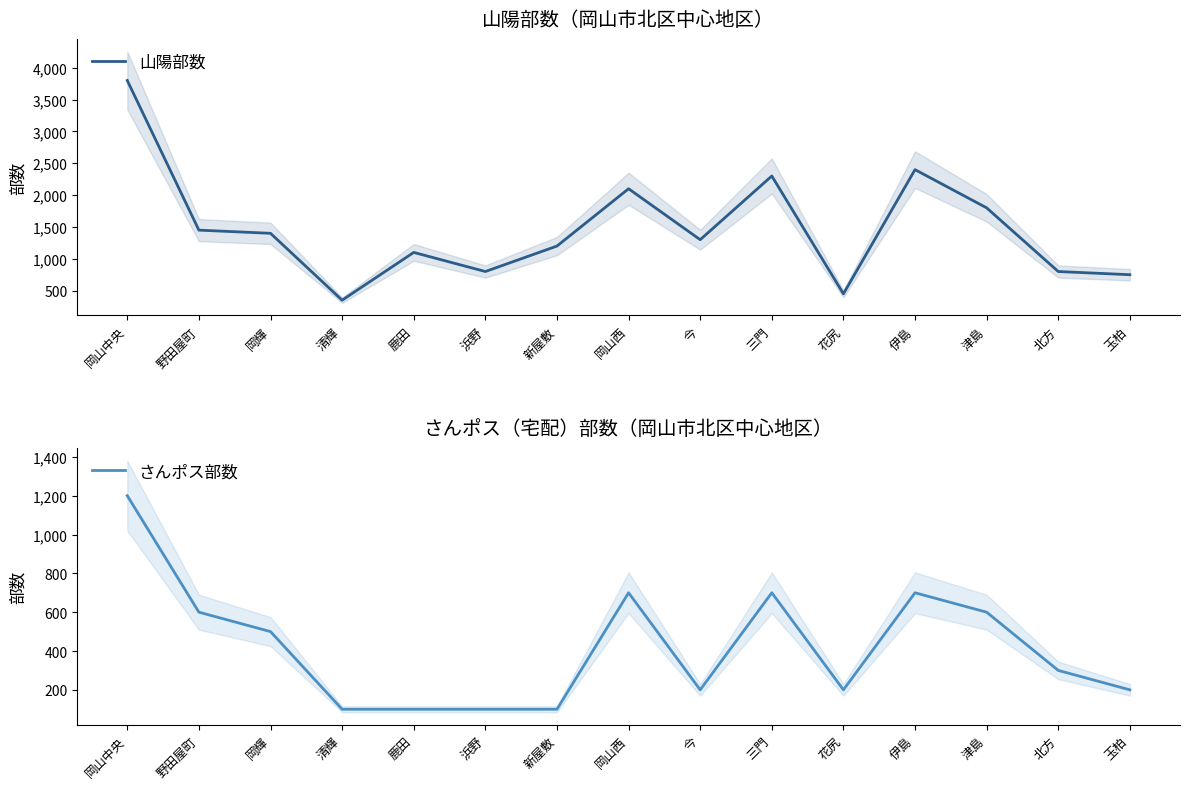

What is the difference between the highest and lowest values at 浜野?

700